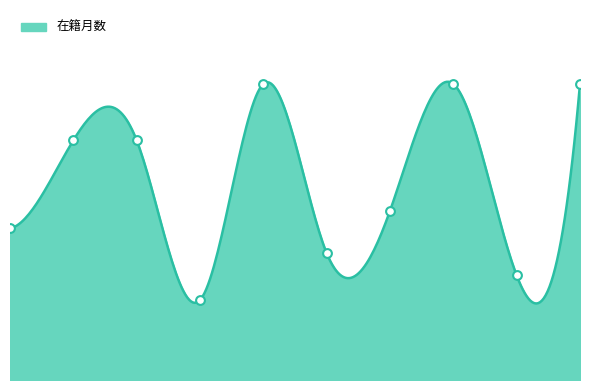

Between 多田 美由貴 and 高野 栄之, which is larger?

多田 美由貴